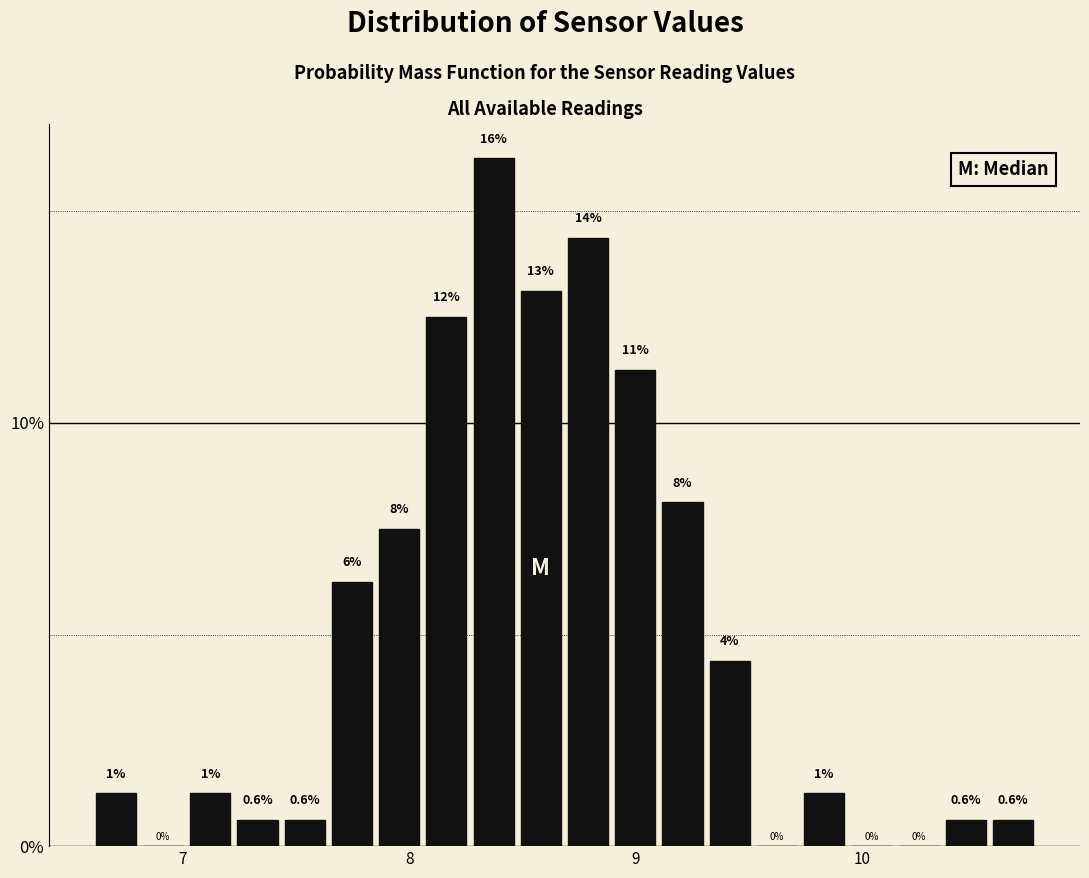

Read against the x-axis, roughly where is the centre of the tallest bar?

8.4